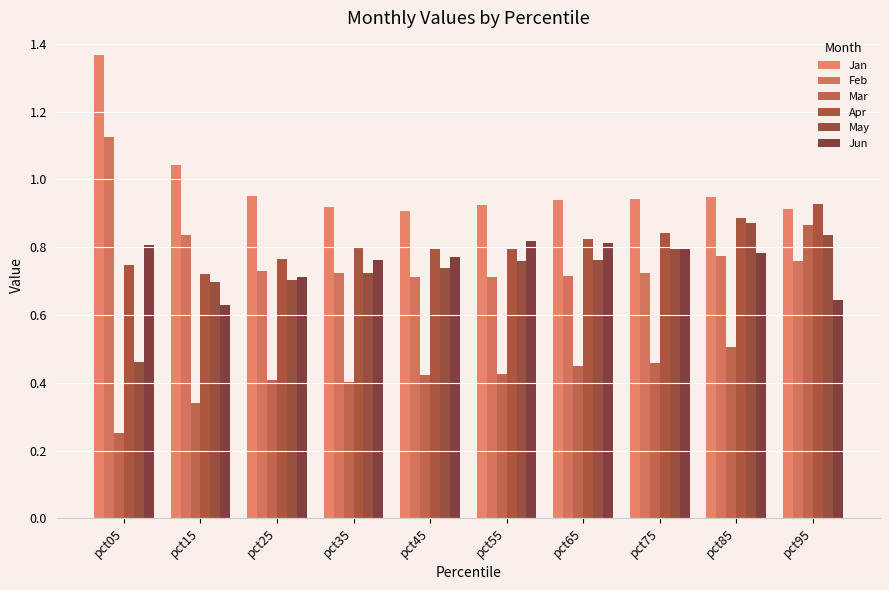

What is the value of the May bar at the 9th from the left?

0.9